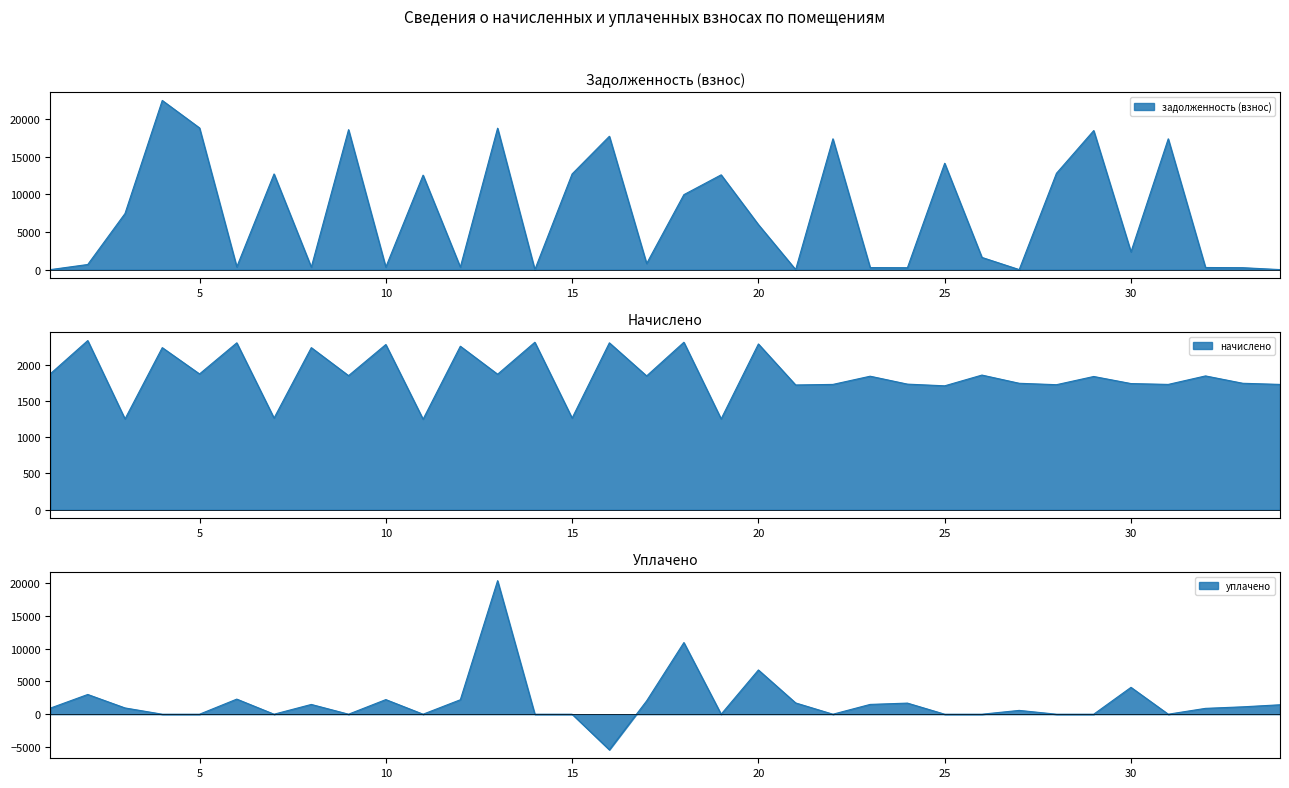

Rank the categories by задолженность (взнос) value from lowest to highest.

1, 14, 21, 34, 27, 24, 33, 23, 32, 8, 12, 10, 6, 2, 17, 26, 30, 20, 3, 18, 11, 19, 7, 15, 28, 25, 22, 31, 16, 29, 9, 13, 5, 4